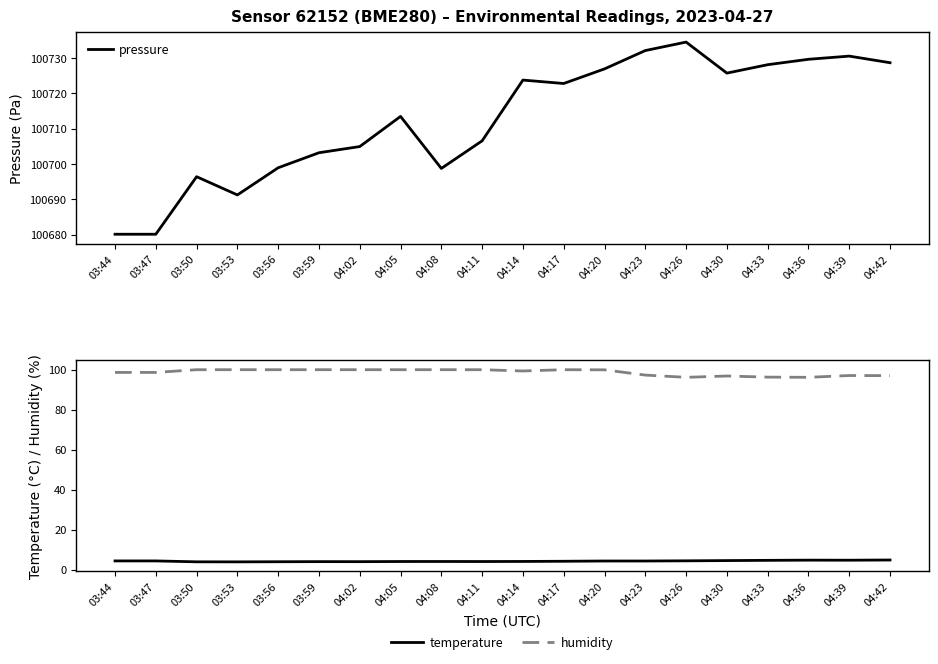

What is the minimum value for humidity?

96.2